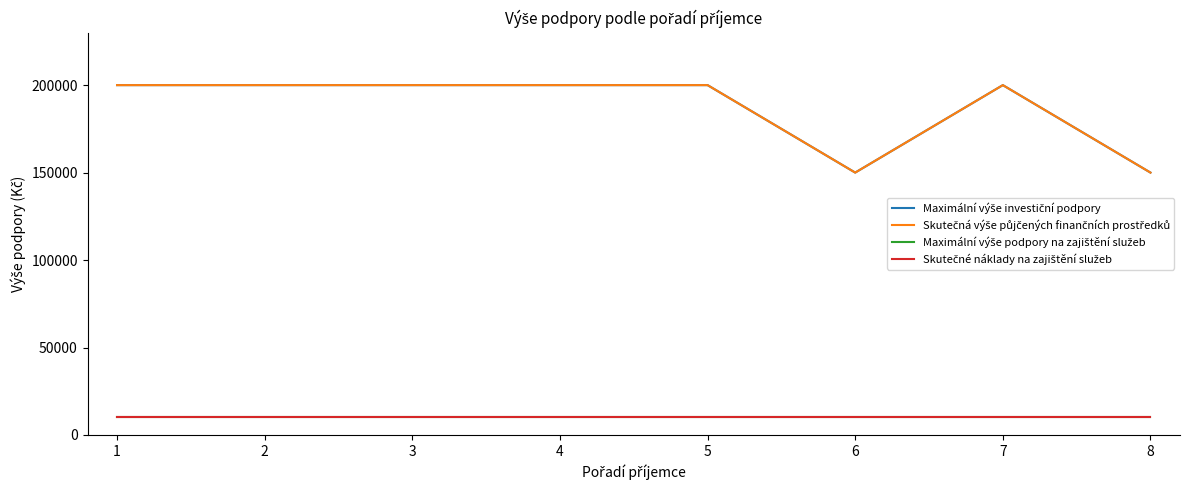

At how many categories does at least one series exceed 185053?

6